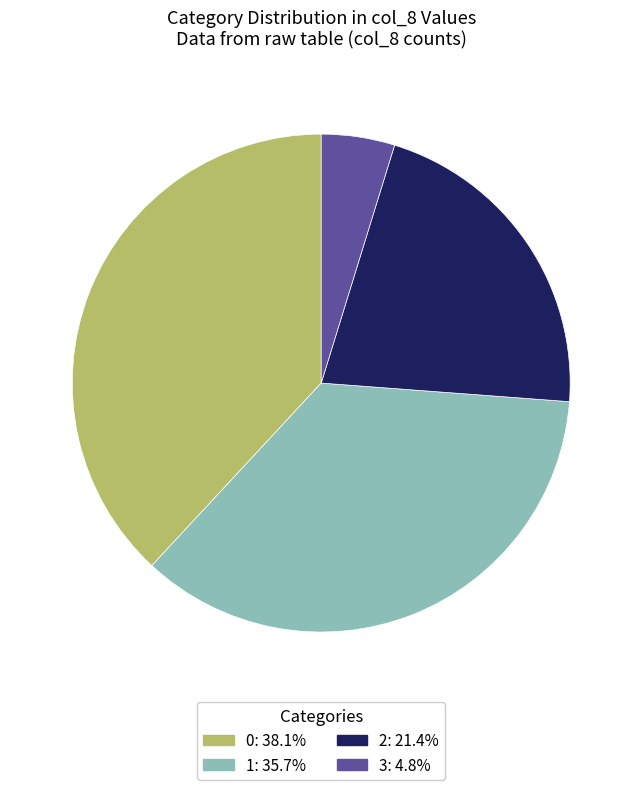

Is there a majority slice in this chart?

No